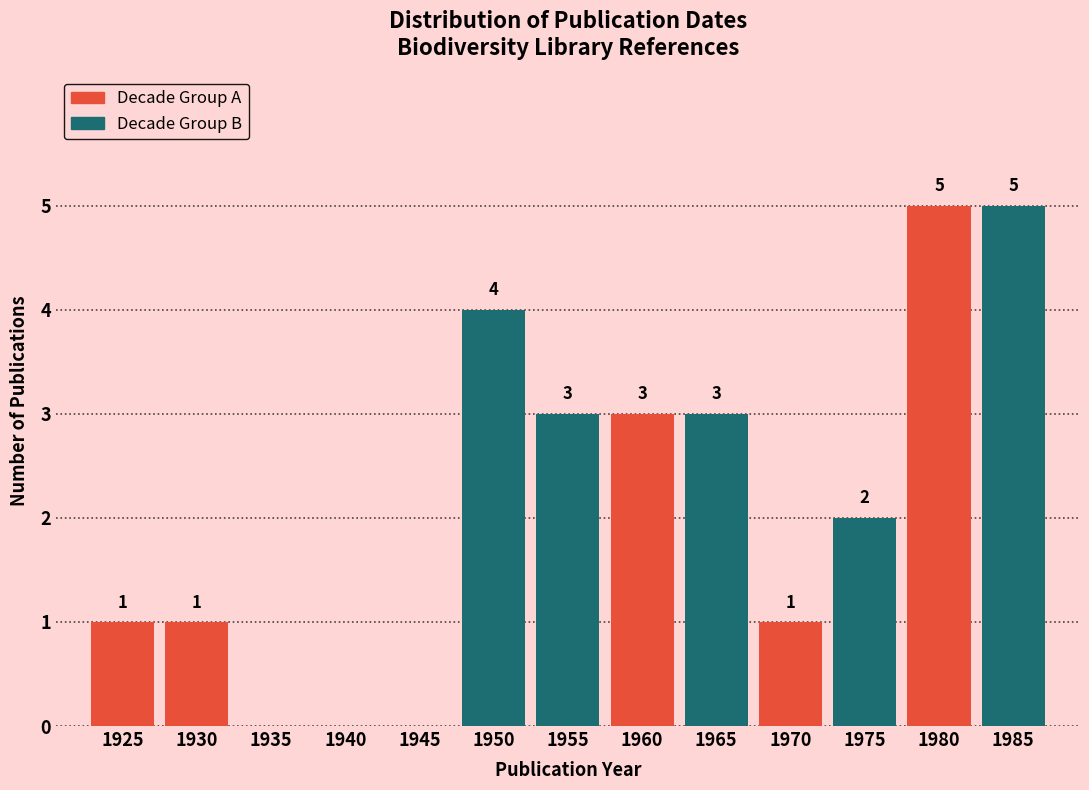

Reading right to left, list all the values displayed in this chart.

1985=5	1980=5	1975=2	1970=1	1965=3	1960=3	1955=3	1950=4	1945=0	1940=0	1935=0	1930=1	1925=1